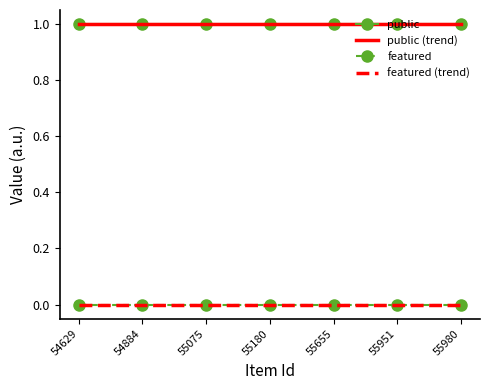

Which series has the largest total across all categories?

public